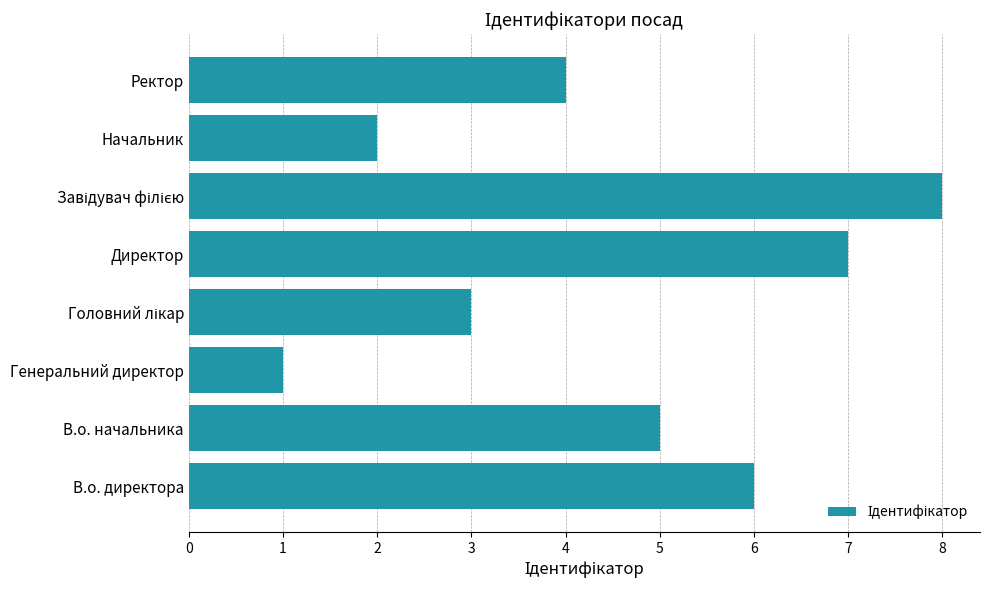

Is it true that the value at В.о. директора is 6?

True